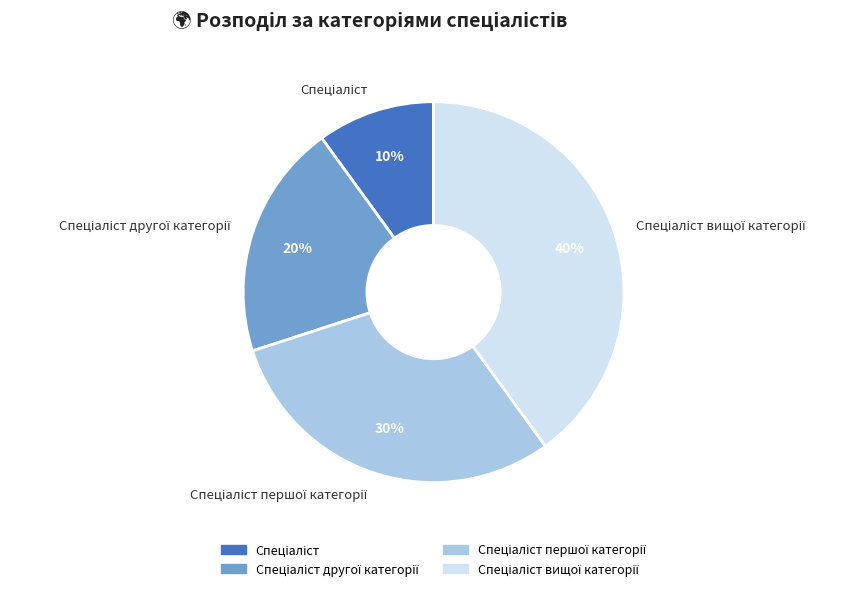

To the nearest percent, what is the average slice percentage?

25%